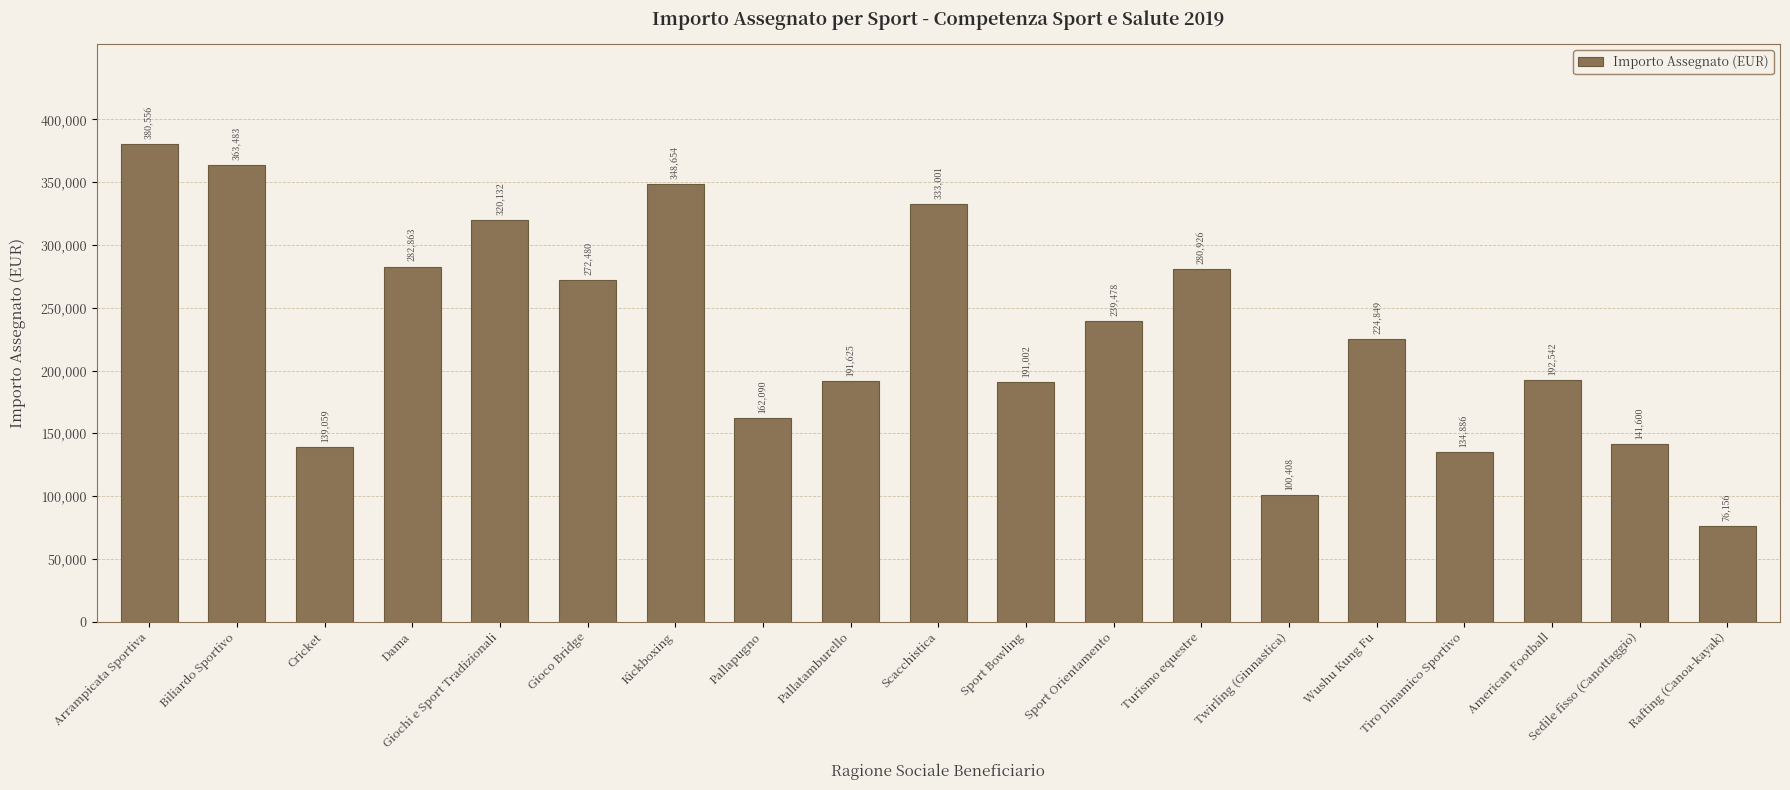

What is the change in value from Arrampicata Sportiva to Biliardo Sportivo?

-17072.9